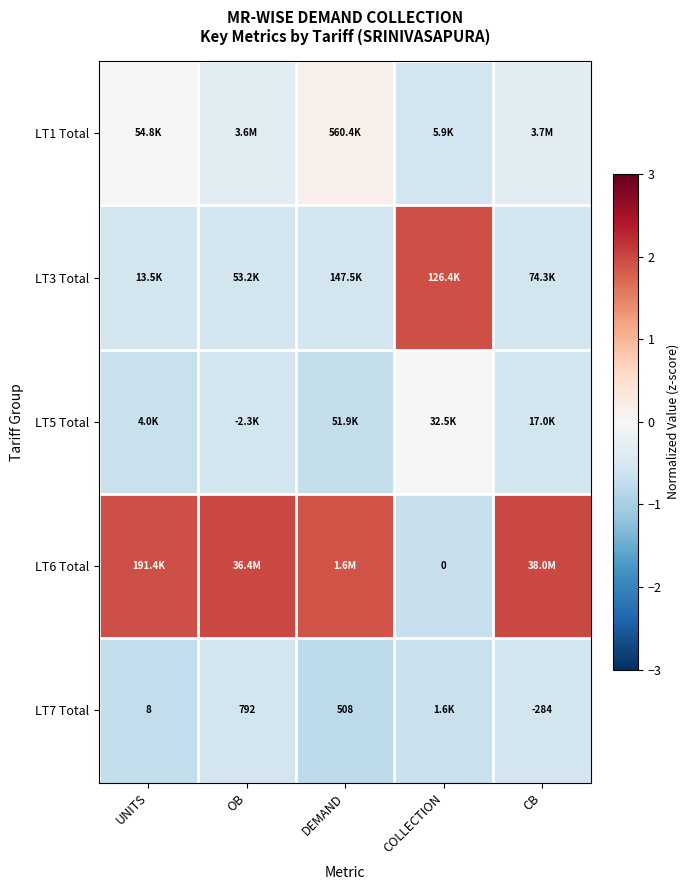

What is the difference between the second highest and minimum values in the LT7 Total series?

0.2